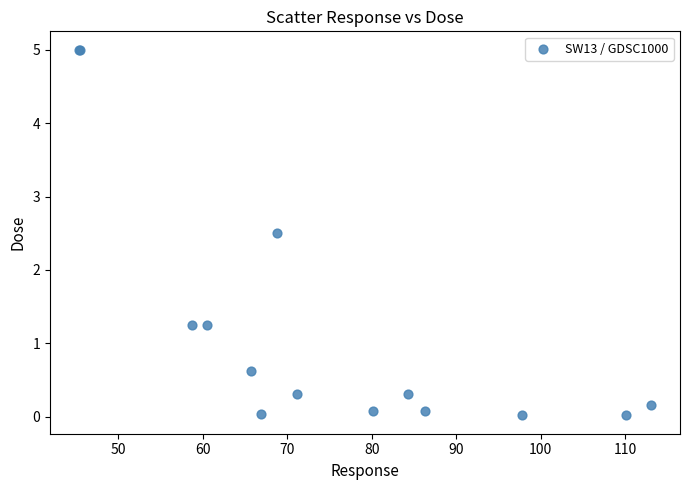

What Y value in the scatter plot is closest to 2?

2.5